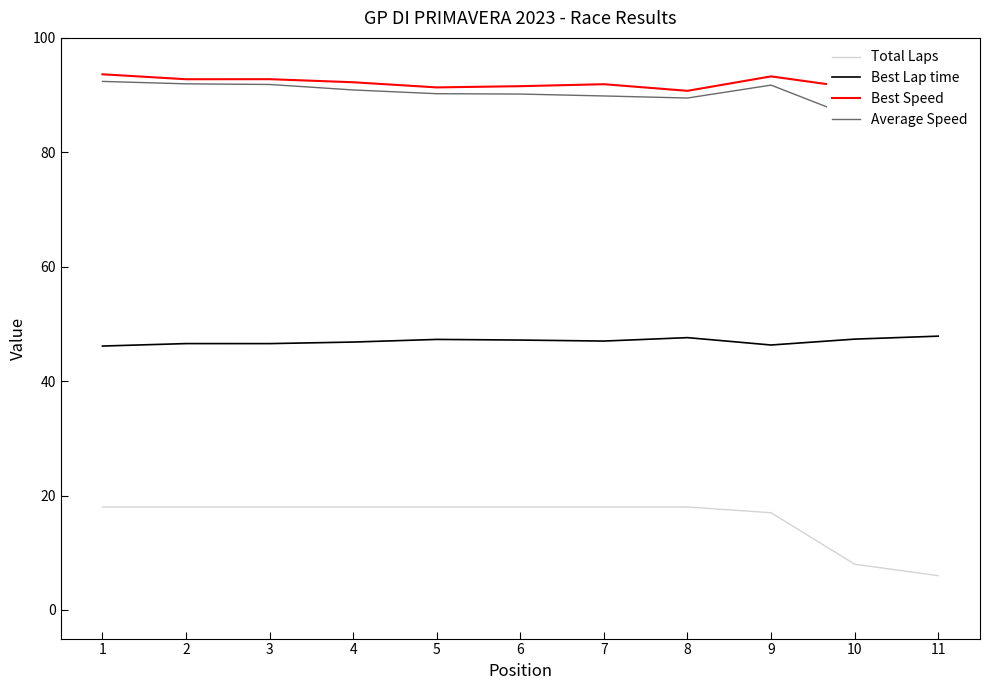

What are all the series names shown in the legend?

Total Laps, Best Lap time, Best Speed, Average Speed